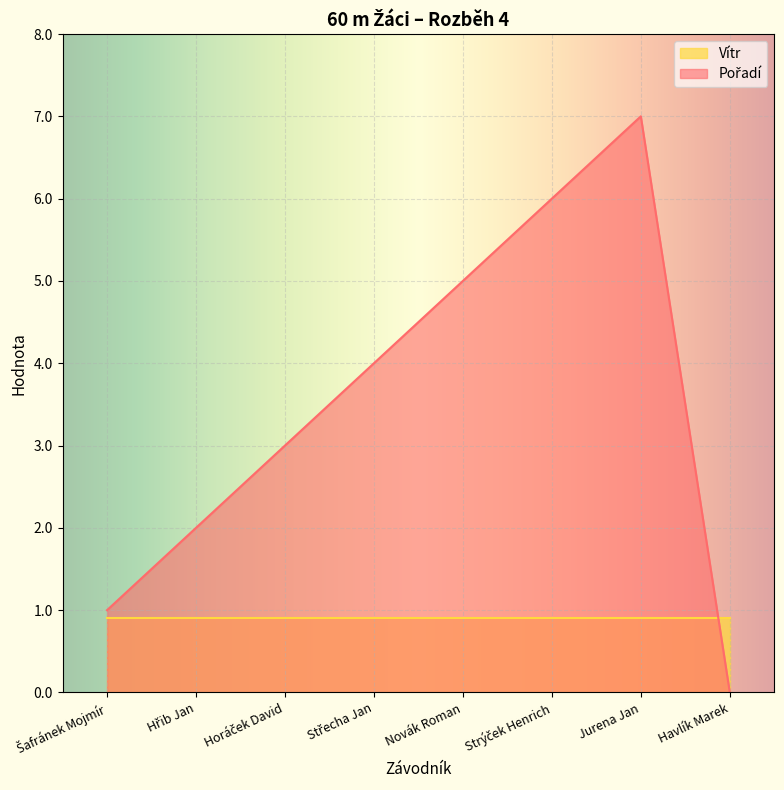

What is the difference between the maximum and minimum values?

7